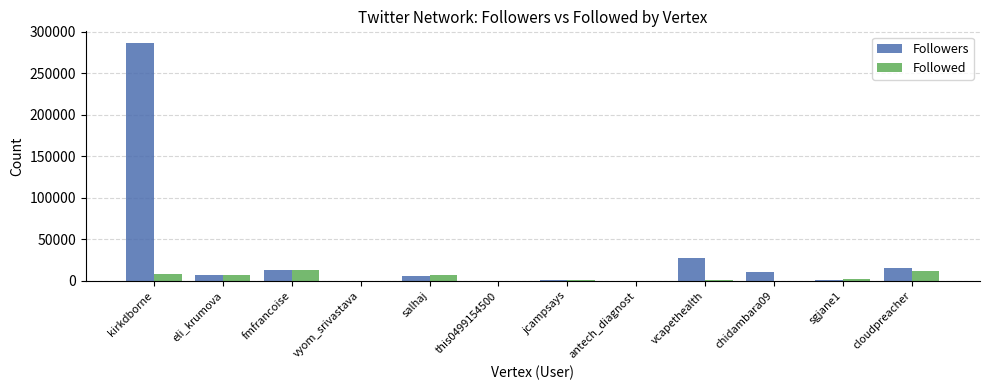

The Followers series shows 12926 at fmfrancoise. True or false?

True